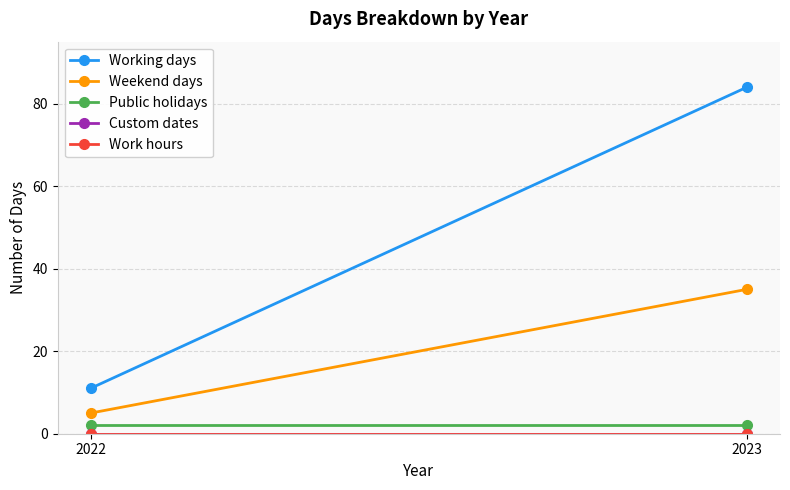

At which label does Working days reach its minimum?

2022